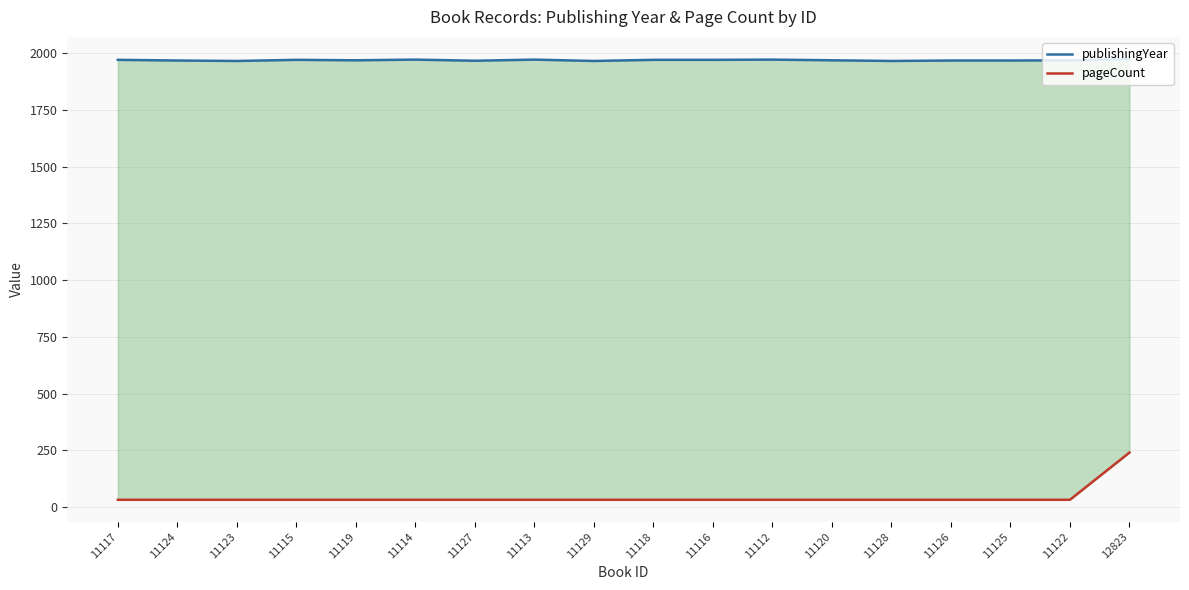

At which category is the sum across all series the highest?

12823